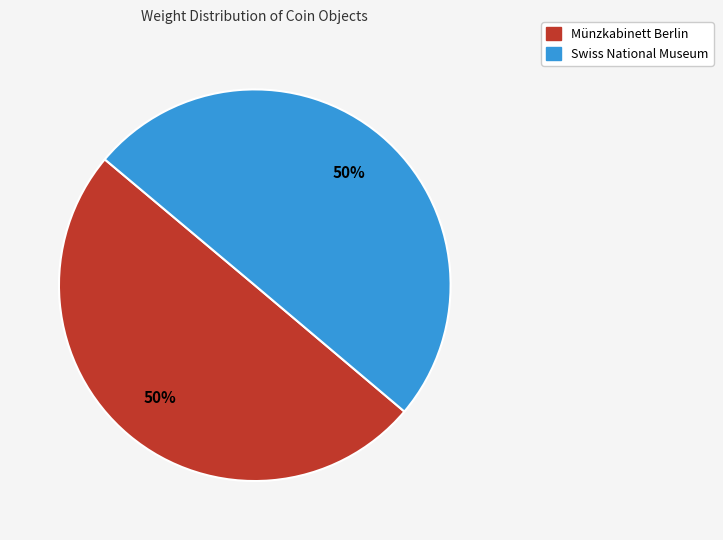

To the nearest percent, what portion does Münzkabinett Berlin represent?

50%